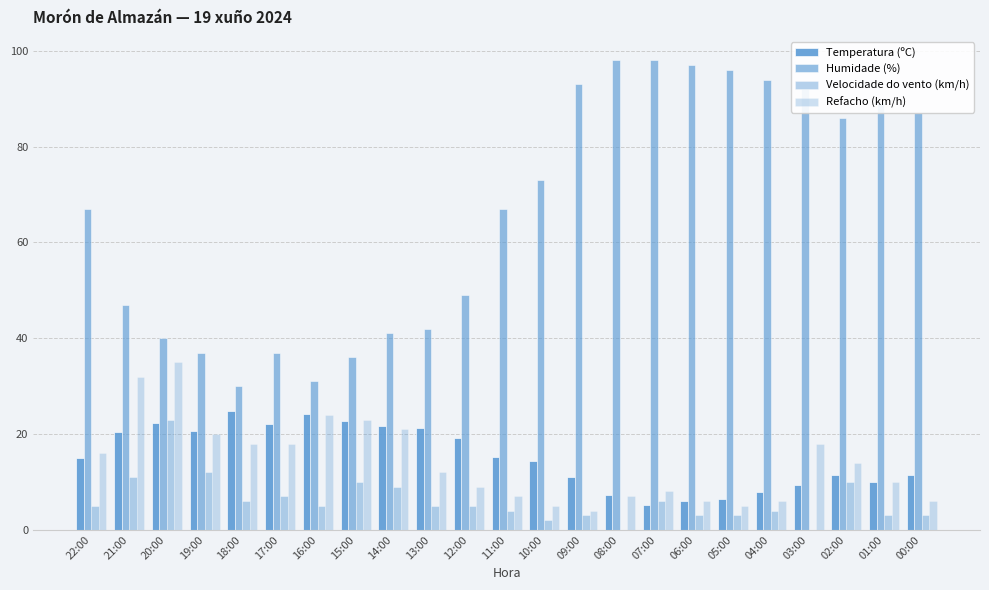

Are the bars horizontal?

No